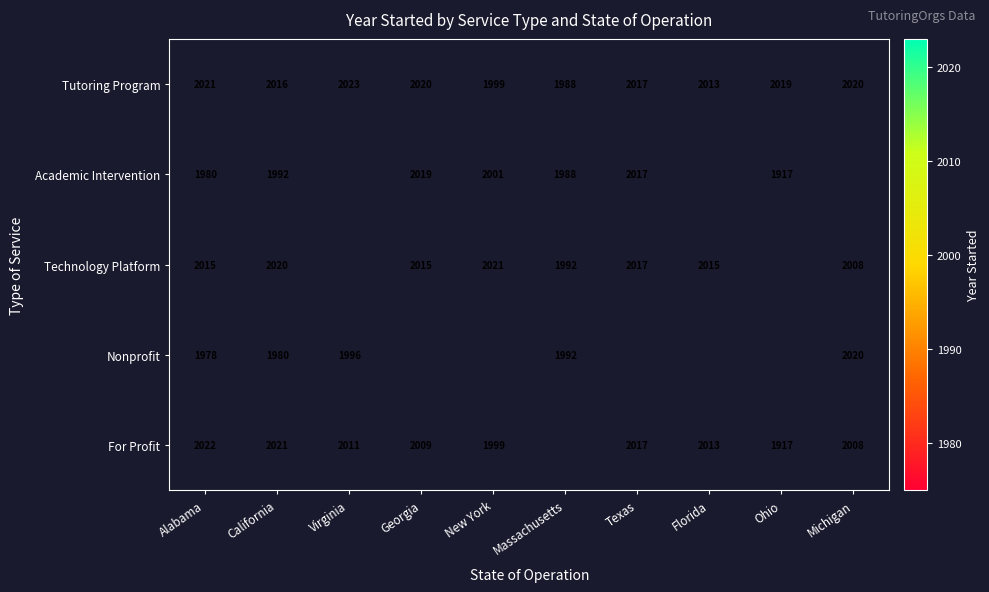

What is the minimum value for Tutoring Program?

1988